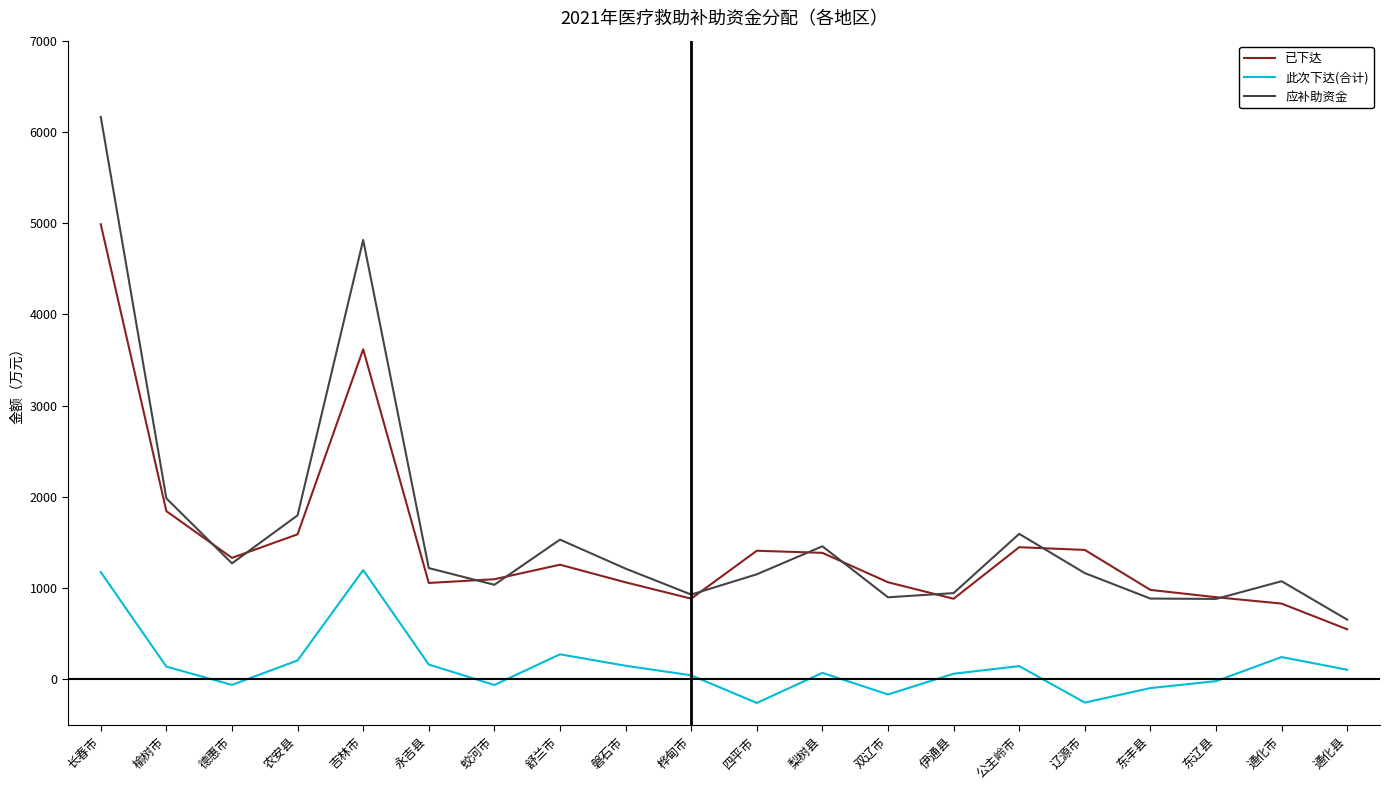

What is the difference between the 应补助资金 values at 永吉县 and 通化市?

144